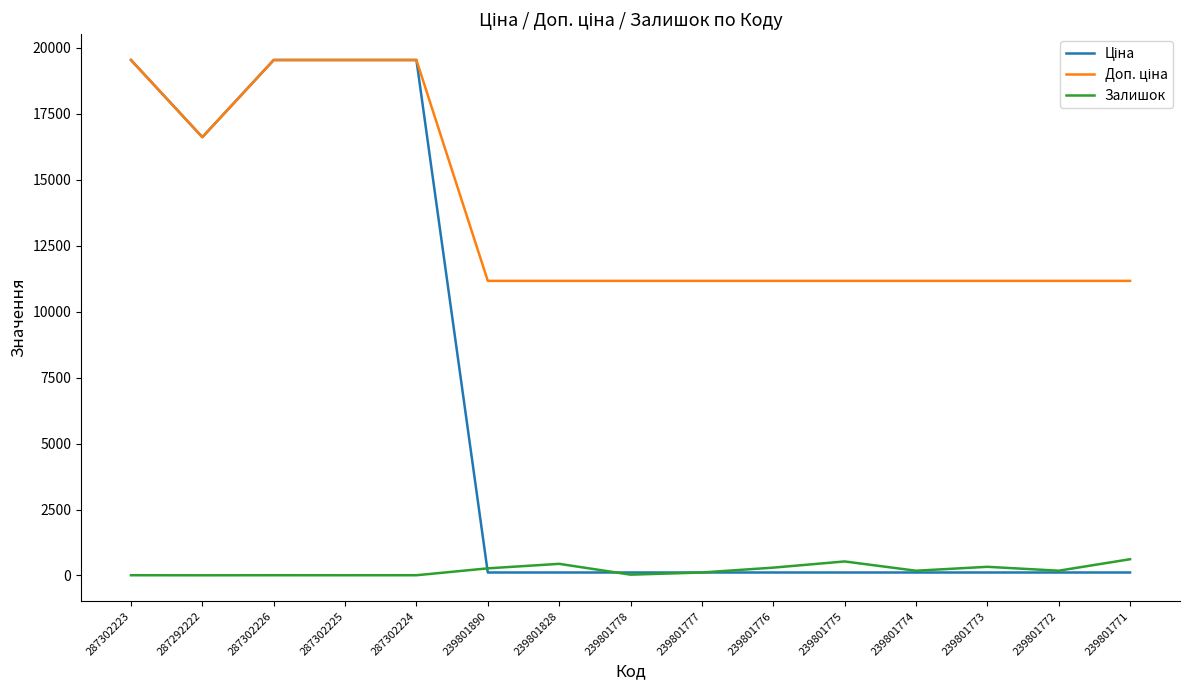

True or false: Залишок and Доп. ціна cross at least once.

False